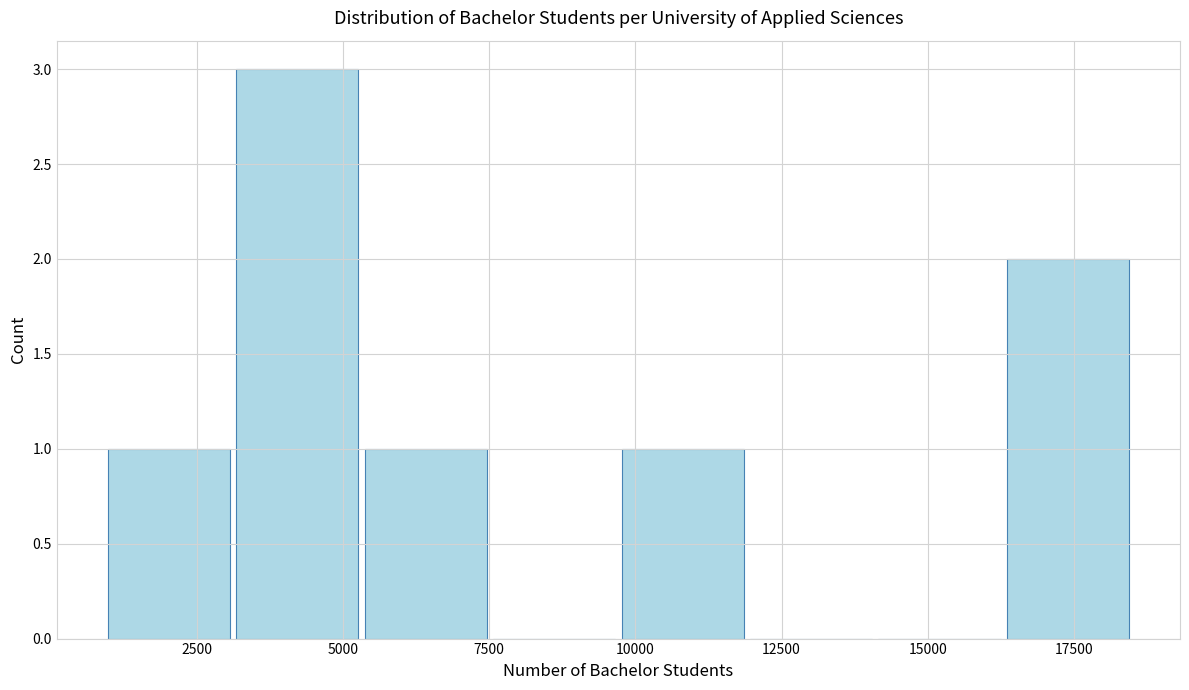

Reading left to right, list every bar in this chart as the range it spans on the x-axis followed by its height. Neither the bar edges nor the heights are printed on the chart, so give them approximately, as read against the axes.

1000 to 3000: 1
3000 to 5500: 3
5500 to 7500: 1
7500 to 10000: 0
10000 to 12000: 1
12000 to 14000: 0
14000 to 16500: 0
16500 to 18500: 2